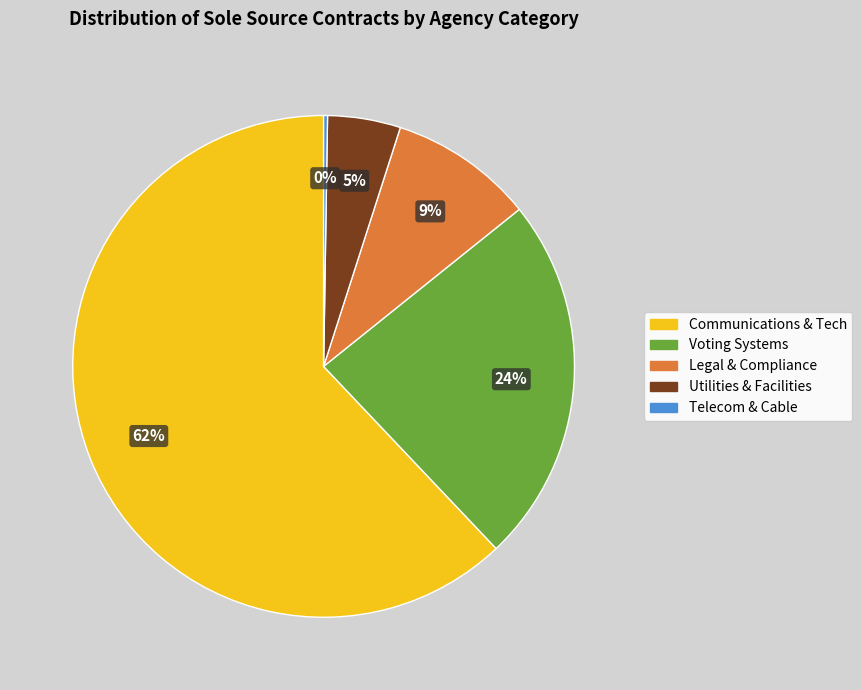

Is there a majority slice in this chart?

Yes